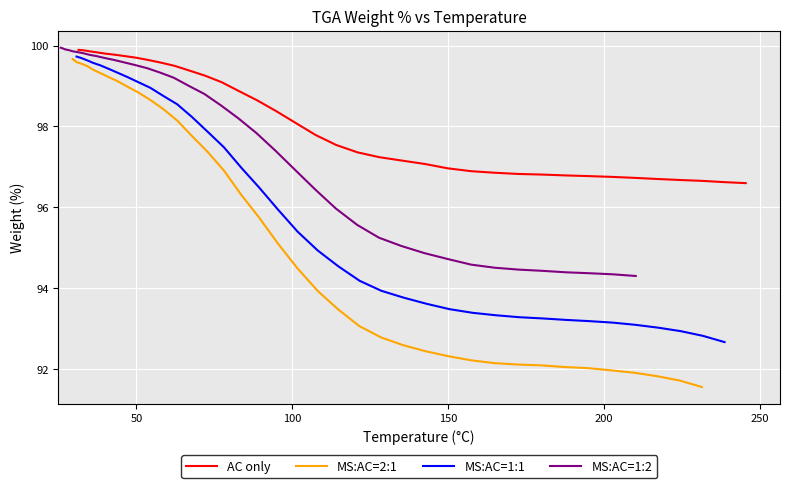

Reading left to right, transcribe all the data shown in this chart.

AC only: 99.9	99.9	99.9	99.8	99.8	99.8	99.7	99.7	99.6	99.6	99.5	99.4	99.3	99.1	98.9	98.6	98.4	98.1	97.8	97.5	97.4	97.2	97.2	97.1	97.0	96.9	96.9	96.8	96.8	96.8	96.8	96.8	96.7	96.7	96.7	96.7	96.6	96.6
MS:AC=2:1: 99.7	99.6	99.5	99.5	99.4	99.3	99.2	99.1	99.0	98.8	98.7	98.4	98.1	97.8	97.4	96.9	96.3	95.7	95.1	94.5	93.9	93.5	93.1	92.8	92.6	92.4	92.3	92.2	92.1	92.1	92.1	92.1	92.0	92.0	91.9	91.8	91.7	91.6
MS:AC=1:1: 99.7	99.7	99.6	99.6	99.5	99.4	99.3	99.2	99.1	99.0	98.8	98.5	98.2	97.9	97.5	97.0	96.5	95.9	95.4	94.9	94.5	94.2	93.9	93.8	93.6	93.5	93.4	93.3	93.3	93.3	93.2	93.2	93.2	93.1	93.0	92.9	92.8	92.7
MS:AC=1:2: 99.9	99.9	99.9	99.9	99.9	99.8	99.8	99.8	99.7	99.7	99.6	99.6	99.5	99.4	99.3	99.2	99.0	98.8	98.5	98.2	97.8	97.4	96.9	96.4	96.0	95.6	95.2	95.0	94.9	94.7	94.6	94.5	94.5	94.4	94.4	94.4	94.3	94.3